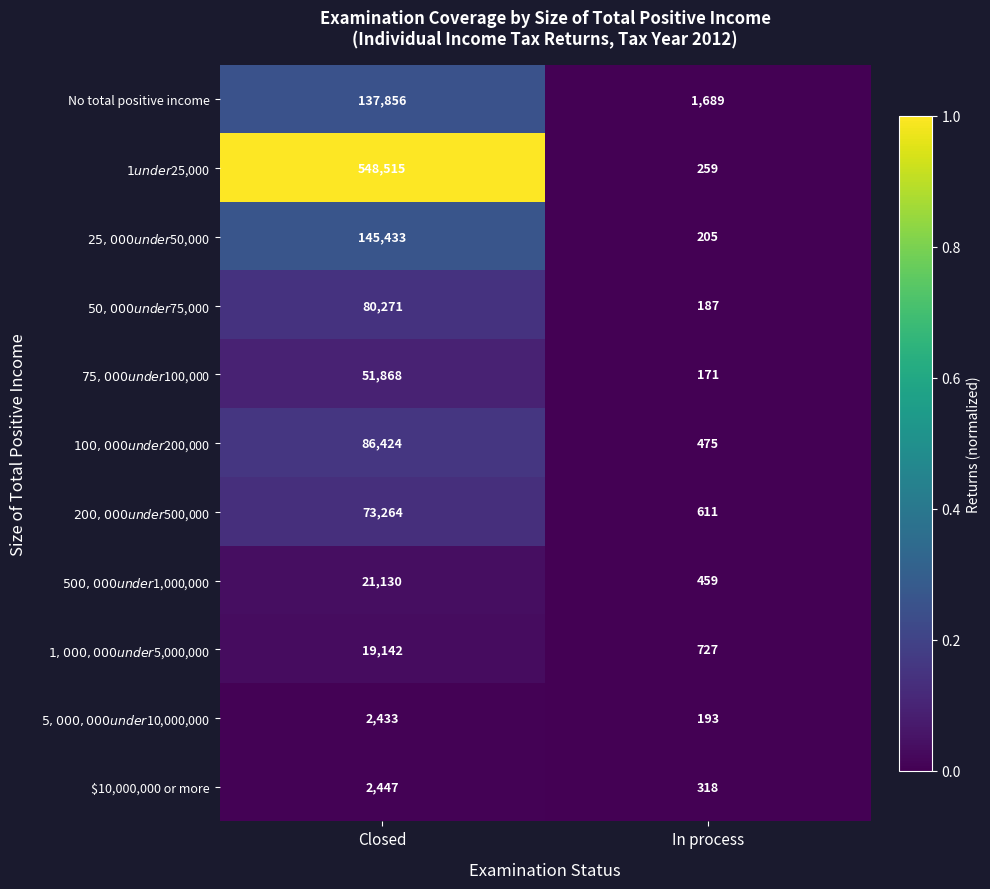

At which category is the sum across all series the highest?

Closed